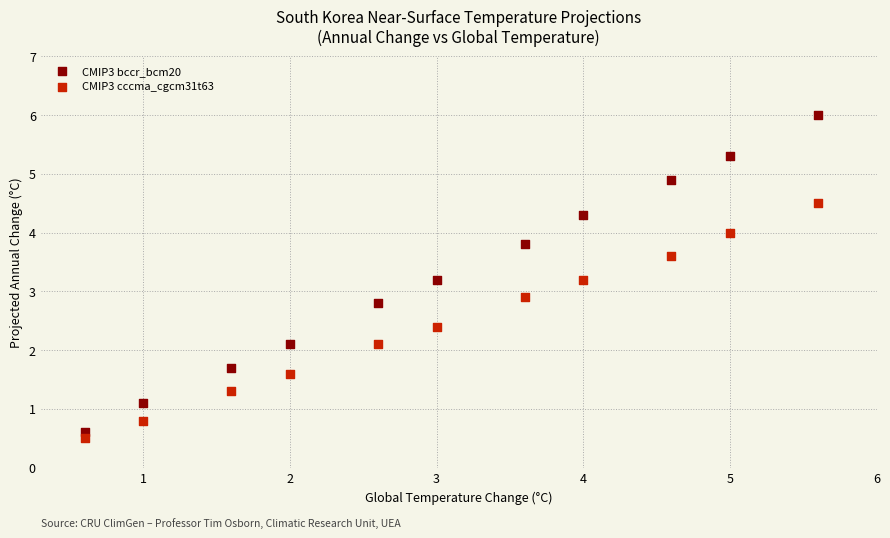

Which series has the widest spread of Y values?

CMIP3 bccr_bcm20